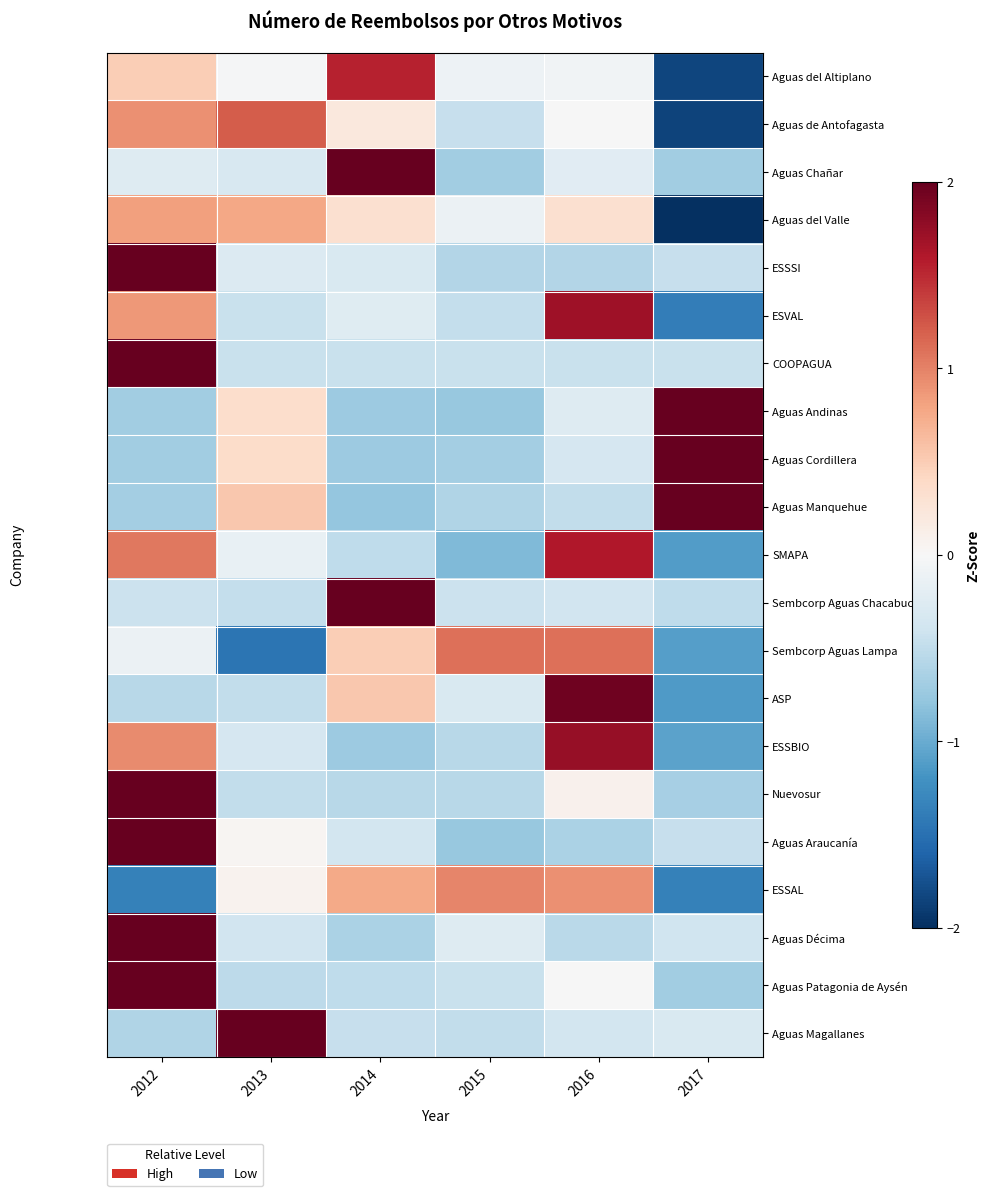

Reading left to right, what are all the values shown in this chart?

Aguas del Altiplano: 2012=0.5	2013=-0.0	2014=1.5	2015=-0.1	2016=-0.1	2017=-1.8
Aguas de Antofagasta: 2012=0.9	2013=1.2	2014=0.2	2015=-0.5	2016=-0.0	2017=-1.9
Aguas Chañar: 2012=-0.3	2013=-0.3	2014=2.2	2015=-0.7	2016=-0.2	2017=-0.7
Aguas del Valle: 2012=0.8	2013=0.8	2014=0.3	2015=-0.1	2016=0.3	2017=-2.1
ESSSI: 2012=2.2	2013=-0.3	2014=-0.3	2015=-0.6	2016=-0.6	2017=-0.5
ESVAL: 2012=0.9	2013=-0.4	2014=-0.2	2015=-0.5	2016=1.7	2017=-1.4
COOPAGUA: 2012=2.2	2013=-0.4	2014=-0.4	2015=-0.4	2016=-0.4	2017=-0.4
Aguas Andinas: 2012=-0.7	2013=0.4	2014=-0.7	2015=-0.8	2016=-0.3	2017=2.1
Aguas Cordillera: 2012=-0.7	2013=0.4	2014=-0.7	2015=-0.7	2016=-0.3	2017=2.1
Aguas Manquehue: 2012=-0.7	2013=0.5	2014=-0.8	2015=-0.6	2016=-0.5	2017=2.0
SMAPA: 2012=1.0	2013=-0.1	2014=-0.5	2015=-0.9	2016=1.6	2017=-1.1
Sembcorp Aguas Chacabuco: 2012=-0.4	2013=-0.5	2014=2.2	2015=-0.4	2016=-0.4	2017=-0.5
Sembcorp Aguas Lampa: 2012=-0.1	2013=-1.5	2014=0.5	2015=1.1	2016=1.1	2017=-1.1
ASP: 2012=-0.6	2013=-0.5	2014=0.5	2015=-0.3	2016=1.9	2017=-1.1
ESSBIO: 2012=0.9	2013=-0.3	2014=-0.7	2015=-0.6	2016=1.7	2017=-1.1
Nuevosur: 2012=2.2	2013=-0.5	2014=-0.5	2015=-0.6	2016=0.1	2017=-0.7
Aguas Araucanía: 2012=2.2	2013=0.0	2014=-0.4	2015=-0.8	2016=-0.6	2017=-0.5
ESSAL: 2012=-1.4	2013=0.1	2014=0.8	2015=1.0	2016=0.9	2017=-1.4
Aguas Décima: 2012=2.2	2013=-0.4	2014=-0.6	2015=-0.3	2016=-0.5	2017=-0.4
Aguas Patagonia de Aysén: 2012=2.2	2013=-0.5	2014=-0.5	2015=-0.4	2016=-0.0	2017=-0.7
Aguas Magallanes: 2012=-0.6	2013=2.2	2014=-0.5	2015=-0.5	2016=-0.4	2017=-0.3